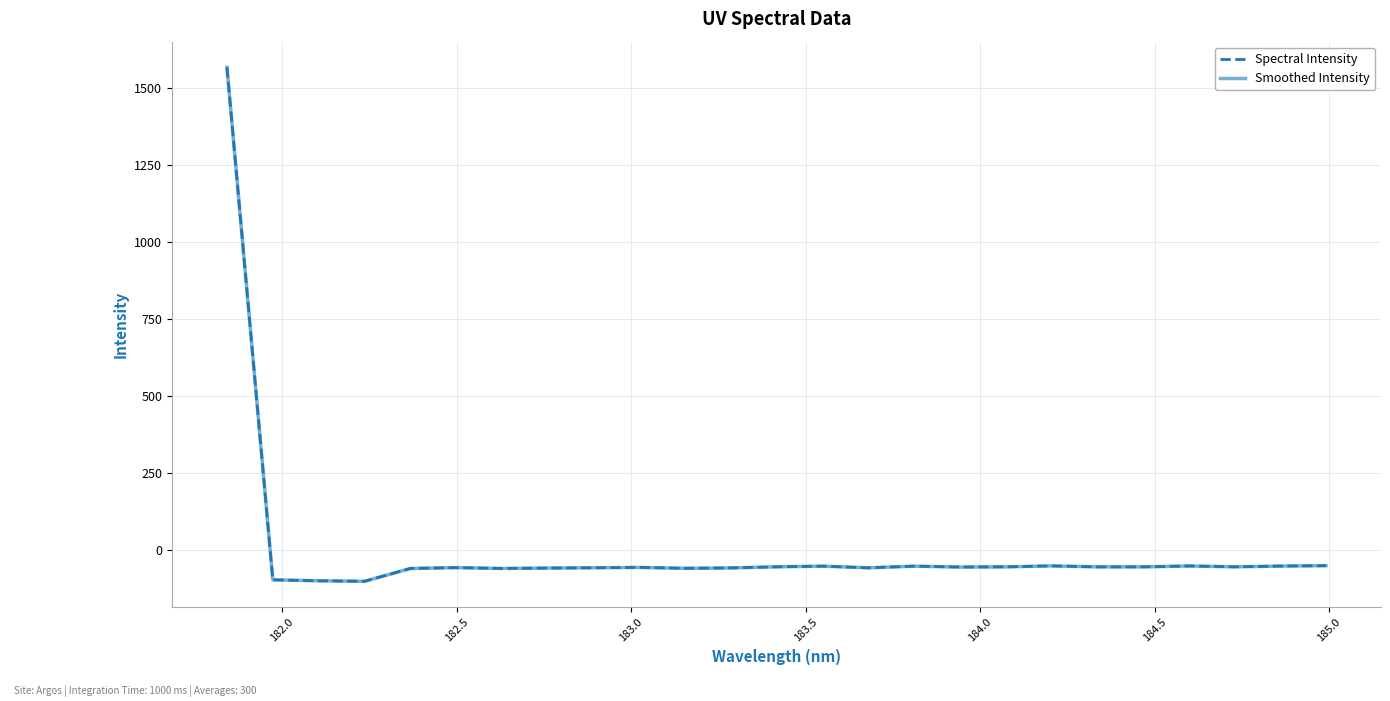

What is the minimum value for Spectral Intensity?

-101.8